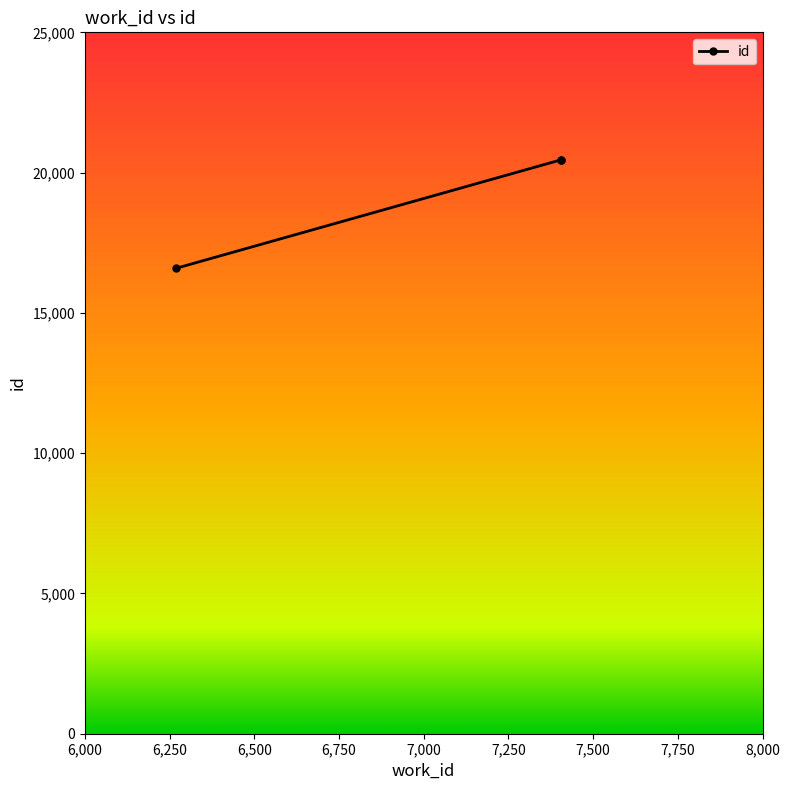

What is the minimum value shown in the chart?

16593